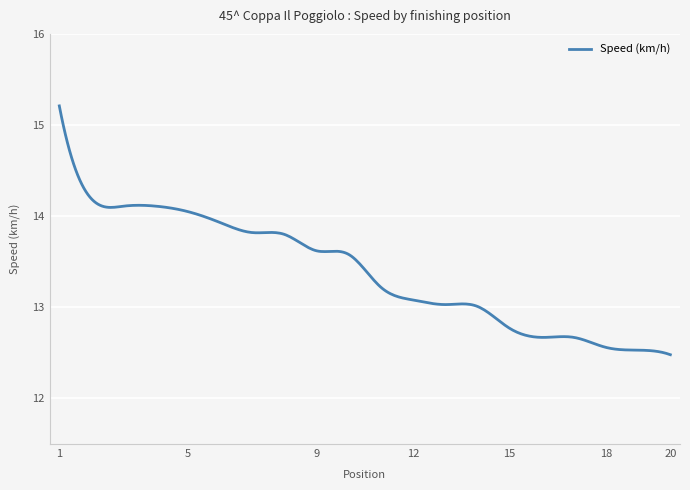

Count the number of categories in the chart.

300